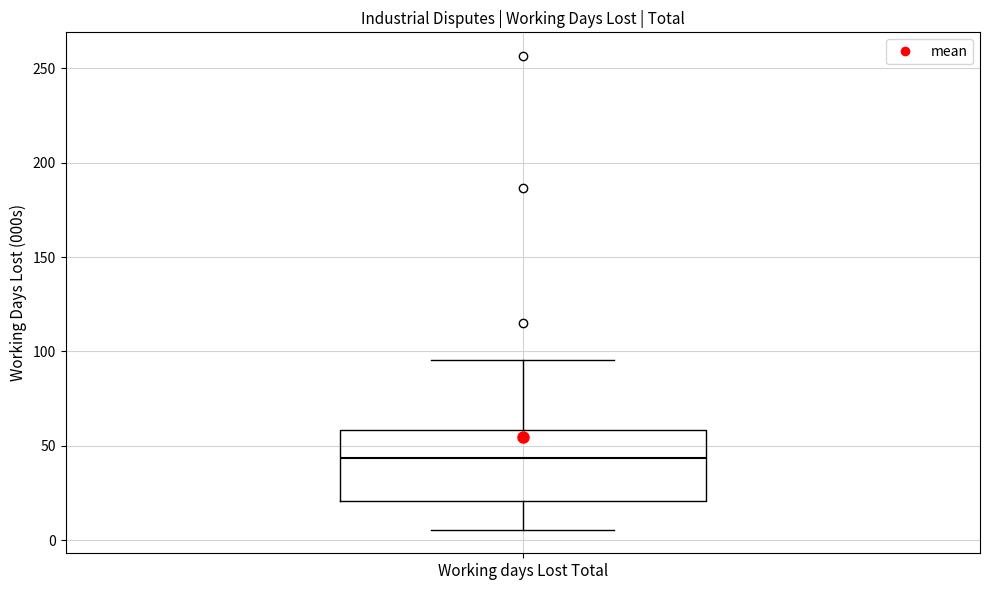

Transcribe this box plot: give where the median line is, the range the box spans, and where the two whiskers end, as read against the y-axis. The values are not printed on the chart, so give them approximately, as read against the axis.

median 45, box 20 to 60, whiskers 5 to 95